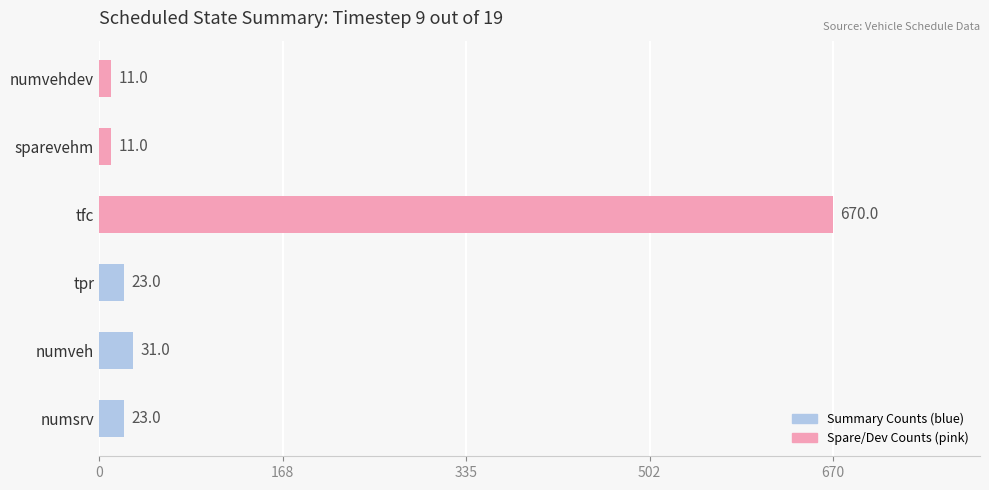

What is the smallest value displayed?

11